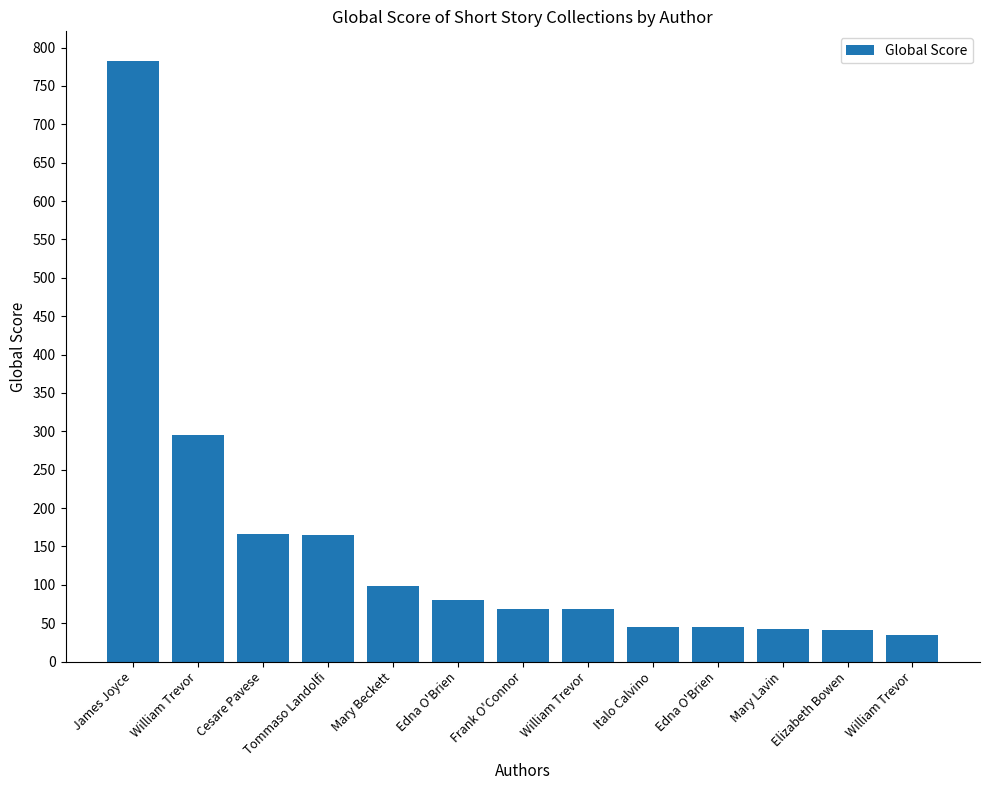

How many bars are there in total?

13